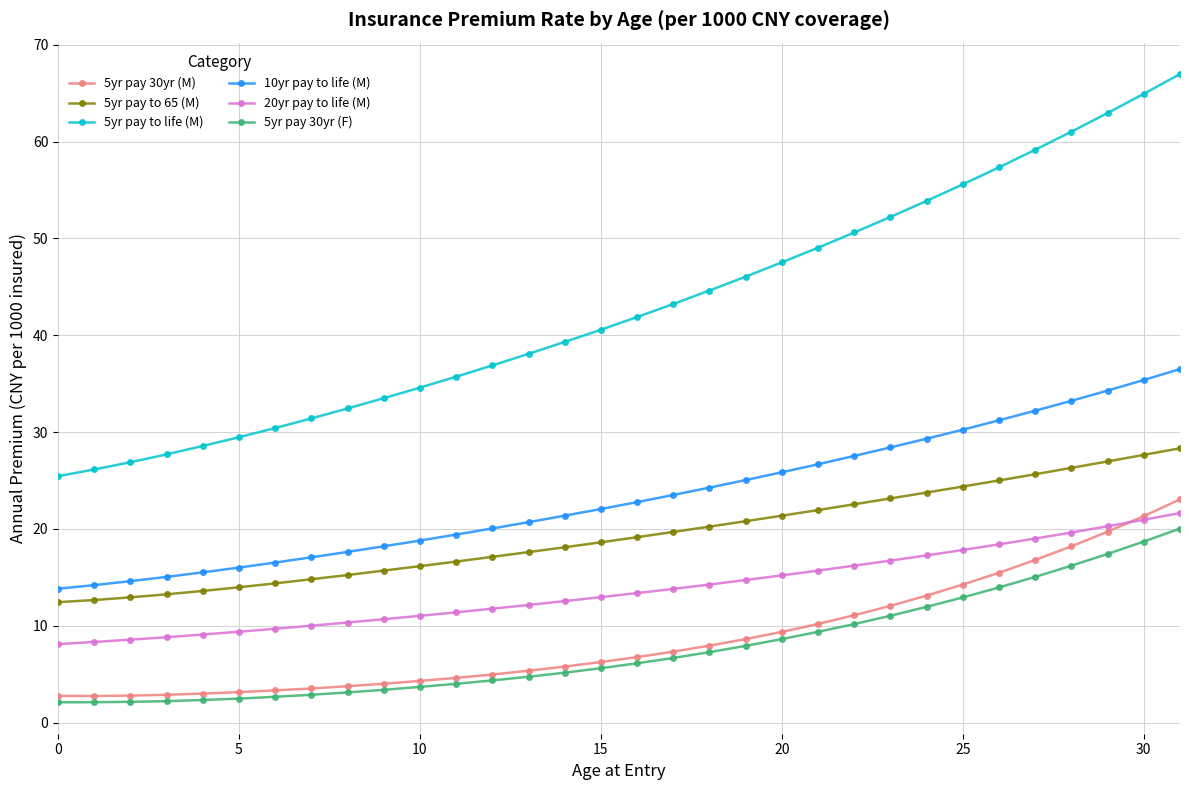

What is the maximum value shown in the chart?

67.0